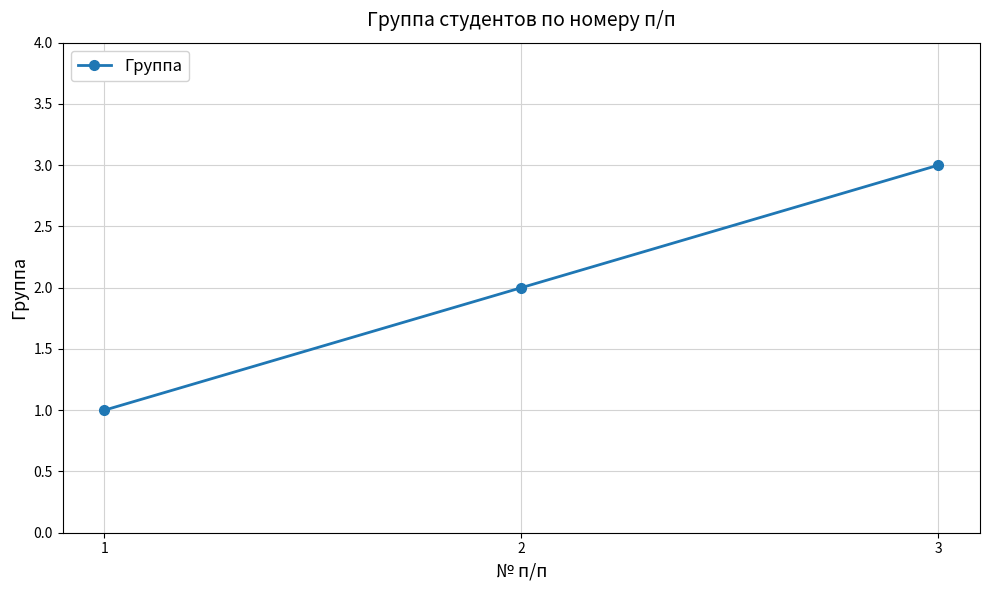

True or false: the data shows 2 at 2.

True